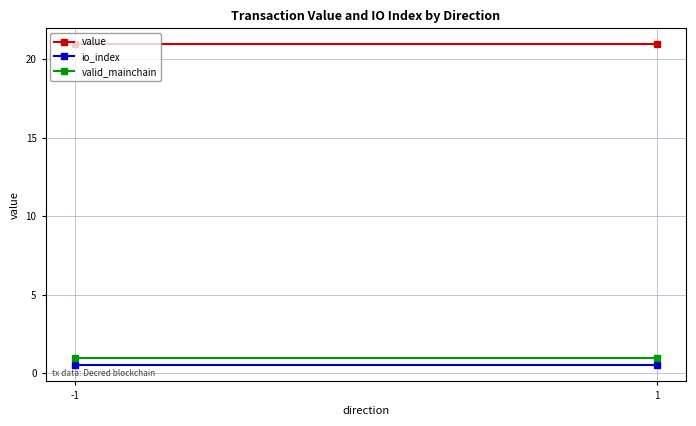

At 1, list the series in order from largest to smallest.

value, valid_mainchain, io_index